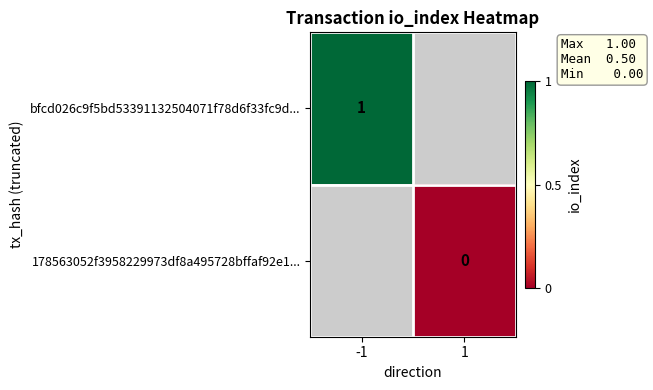

At which label does bfcd026c9f5bd53391132504071f78d6f33fc9d... reach its peak?

-1